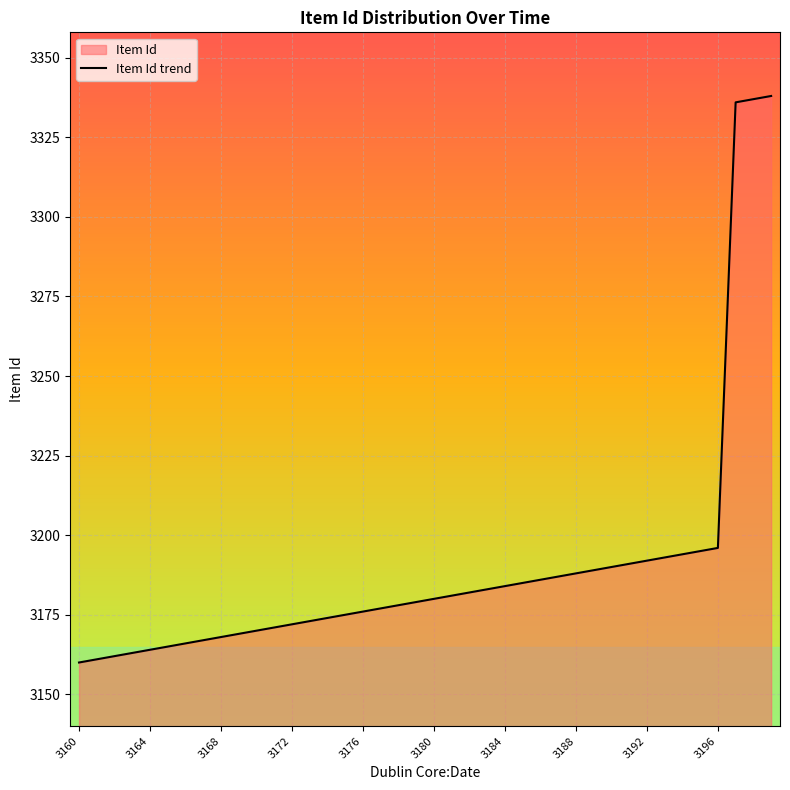

The chart shows a value of 3175 at 15. True or false?

True